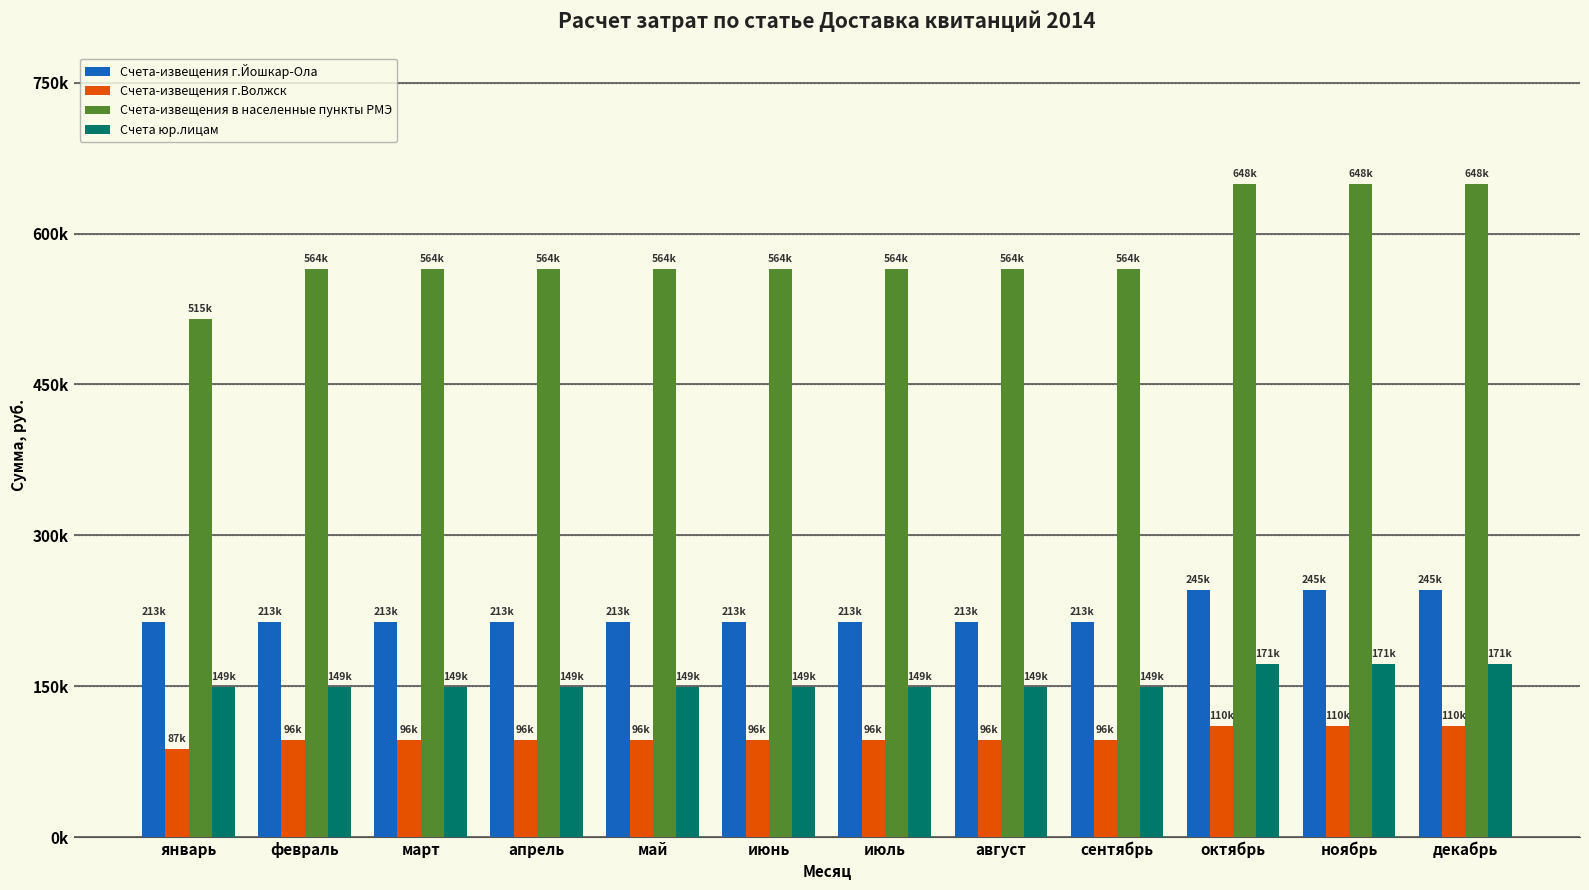

What are all the series names shown in the legend?

Счета-извещения г.Йошкар-Ола, Счета-извещения г.Волжск, Счета-извещения в населенные пункты РМЭ, Счета юр.лицам